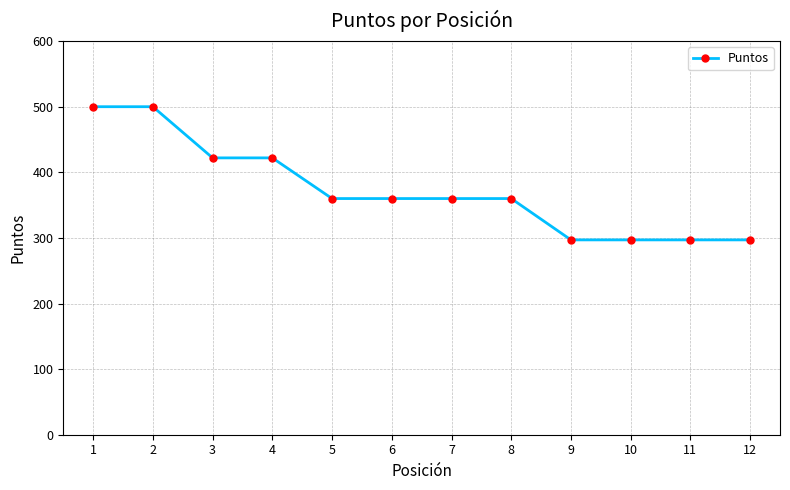

What is the average value?

373